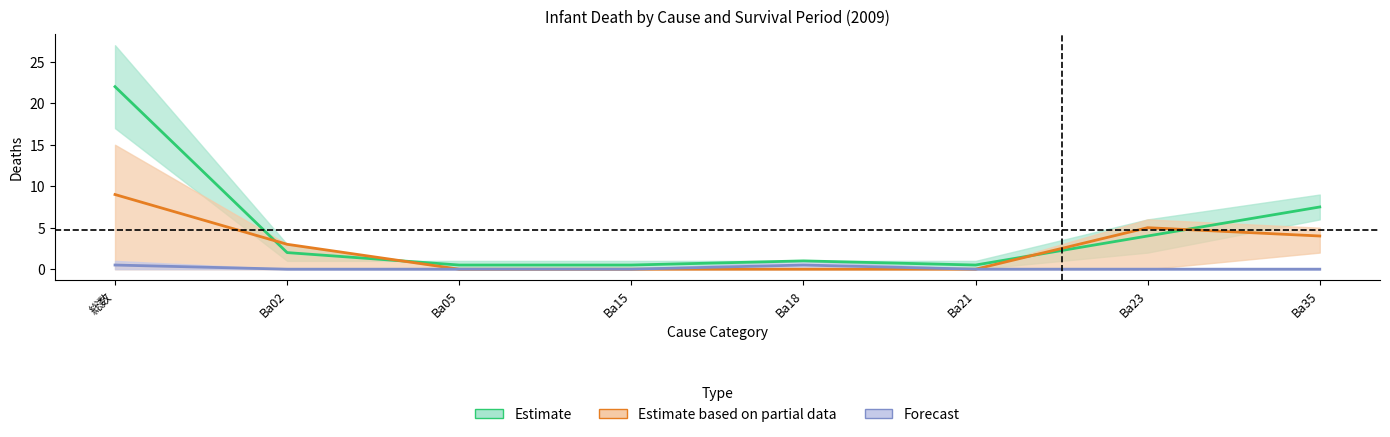

At which label is 総数(男) closest to 11?

Ba35